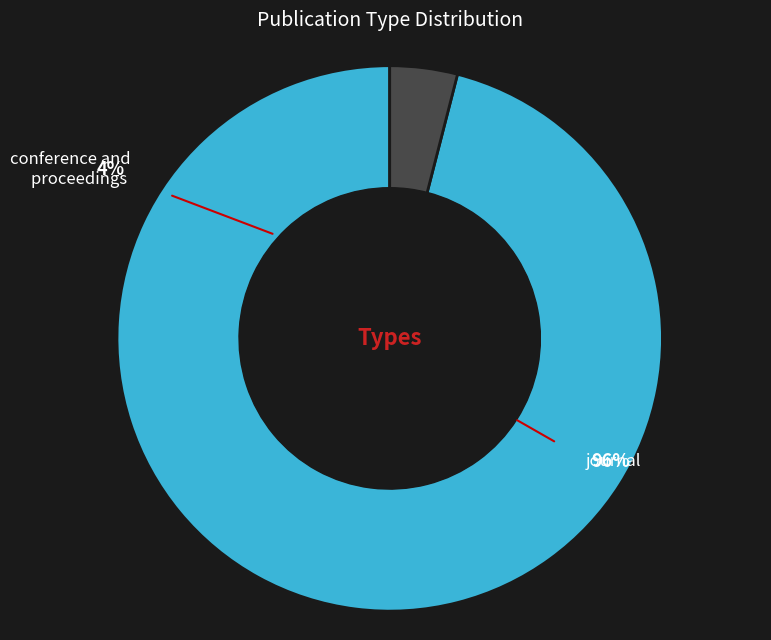

The conference and proceedings slice represents 4% of the pie. True or false?

True